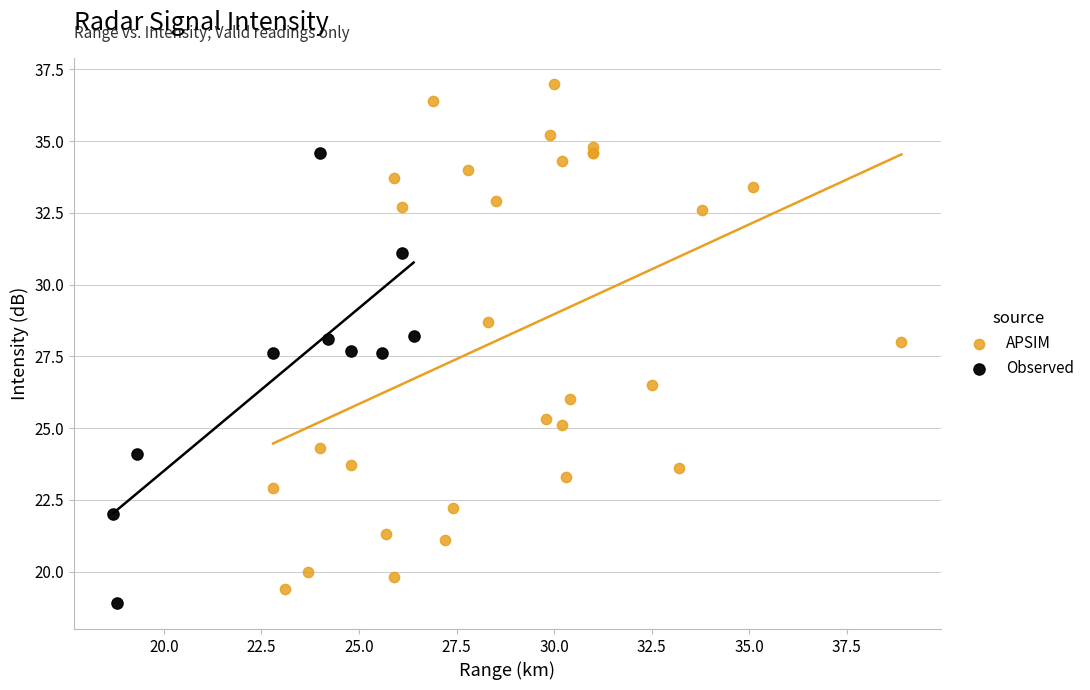

Which series has the largest Y range (max minus min)?

APSIM